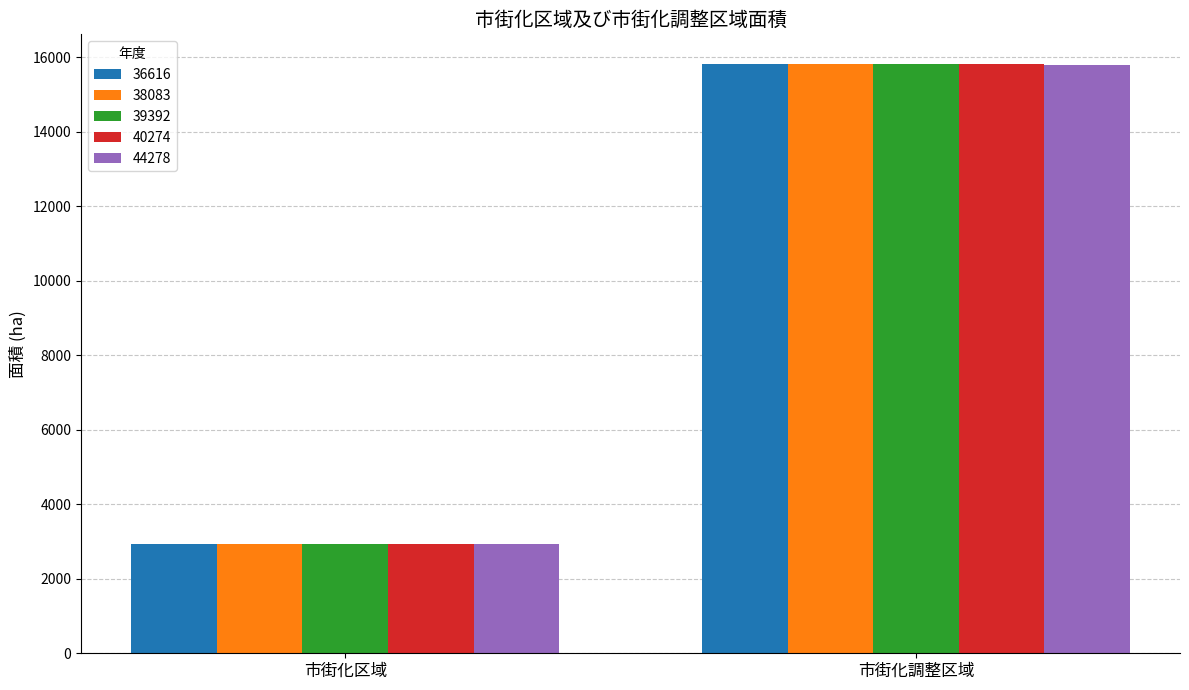

At which category is the sum across all series the highest?

市街化調整区域